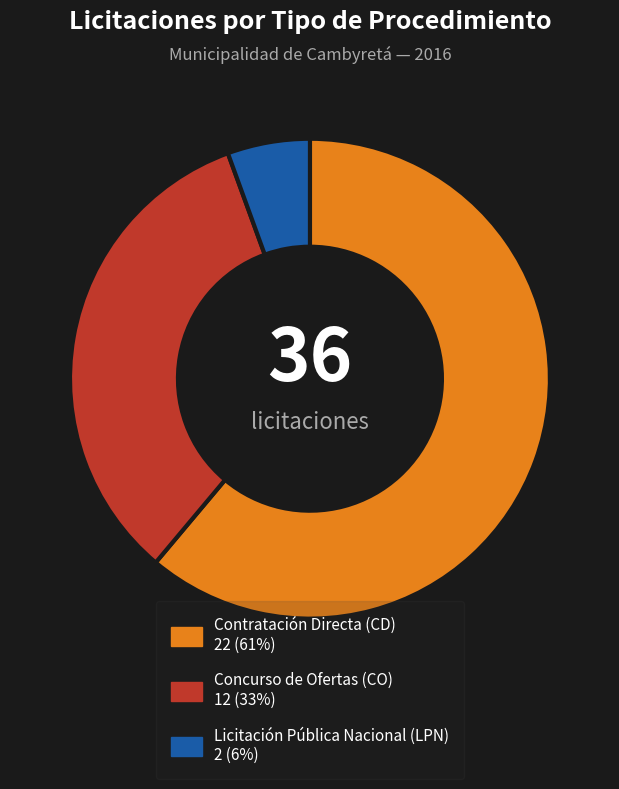

Do Licitación Pública Nacional (LPN) and Concurso de Ofertas (CO) together represent more than half of the pie?

No